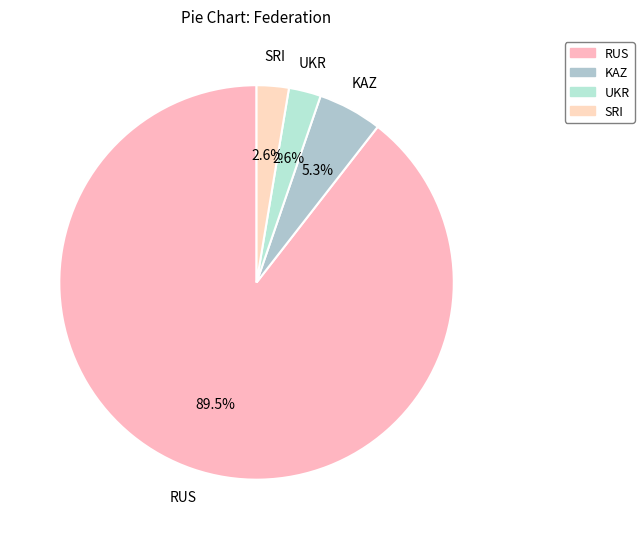

Is it true that KAZ is 11% of the pie?

False